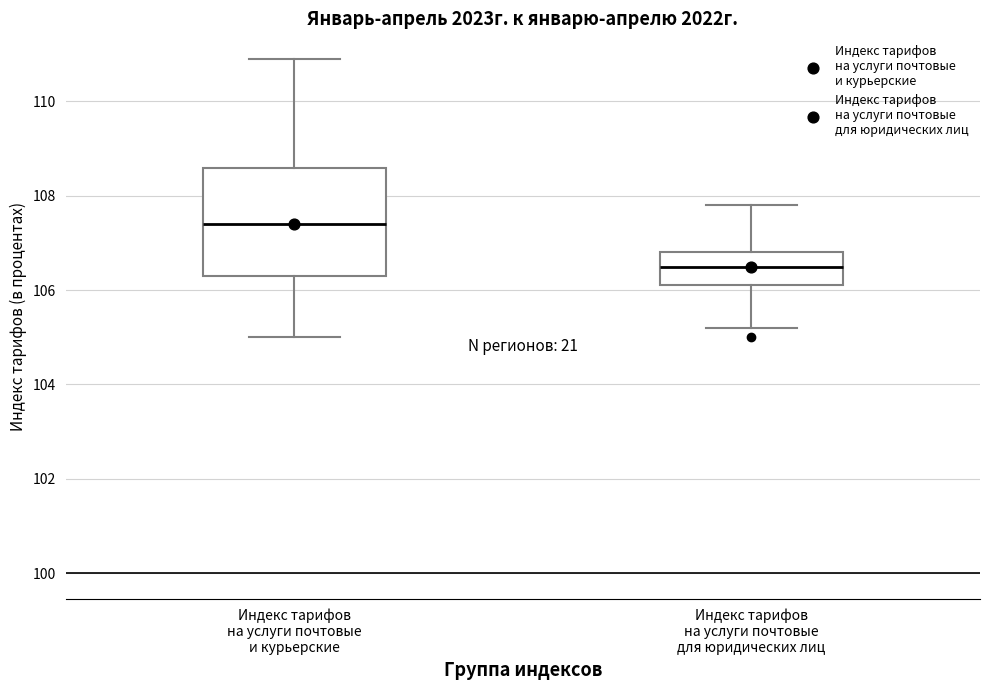

Reading left to right, transcribe this box plot: for each box, give where its median line is, the range the box spans, and where its two whiskers end, as read against the y-axis. The values are not printed on the chart, so give them approximately, as read against the axis.

Индекс тарифов на услуги почтовые и курьерские: median 107.4, box 106.4 to 108.6, whiskers 105.0 to 111.0
Индекс тарифов на услуги почтовые для юридических лиц: median 106.6, box 106.2 to 106.8, whiskers 105.2 to 107.8